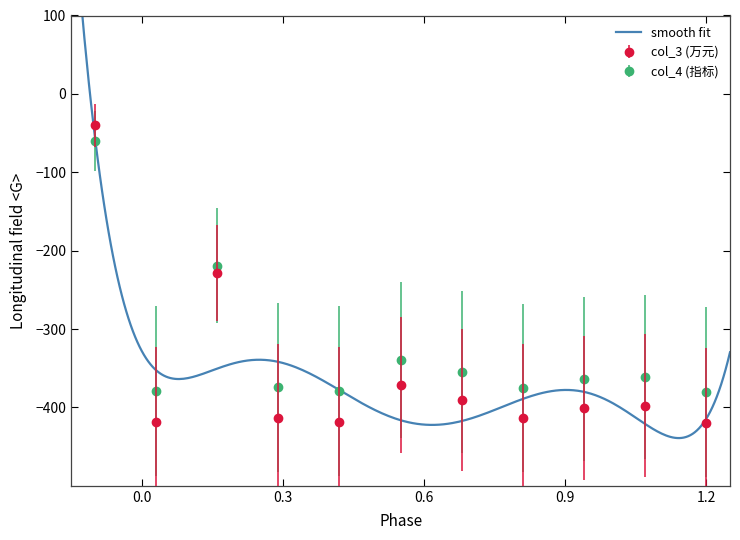

How many interior local valleys does the col_3 (万元) series have?

3